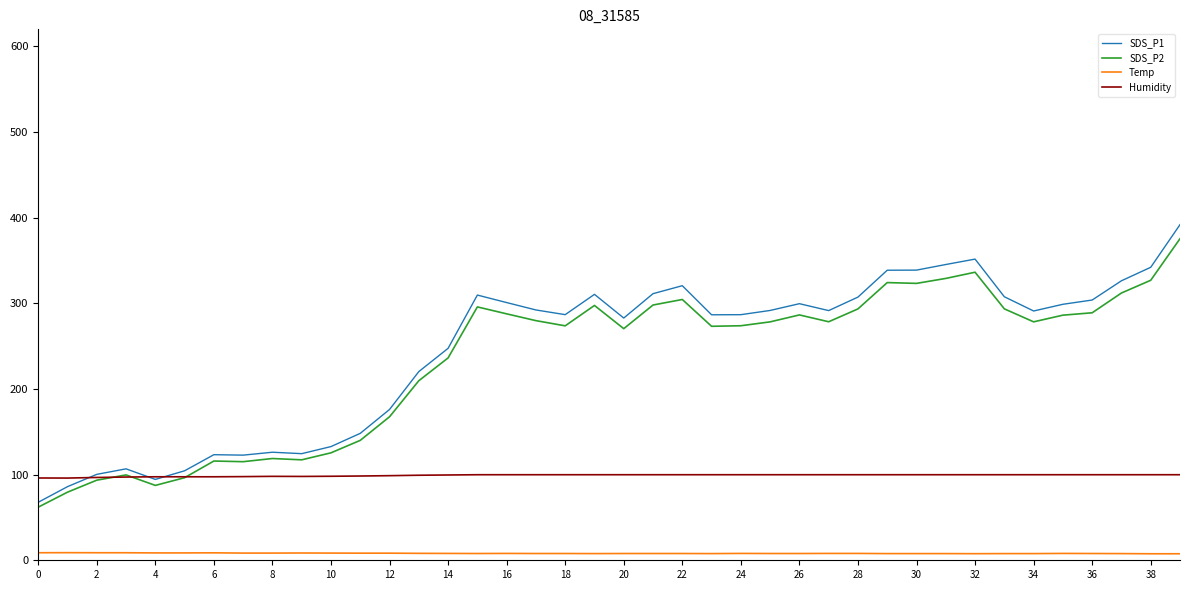

What is the maximum value for Temp?

8.9